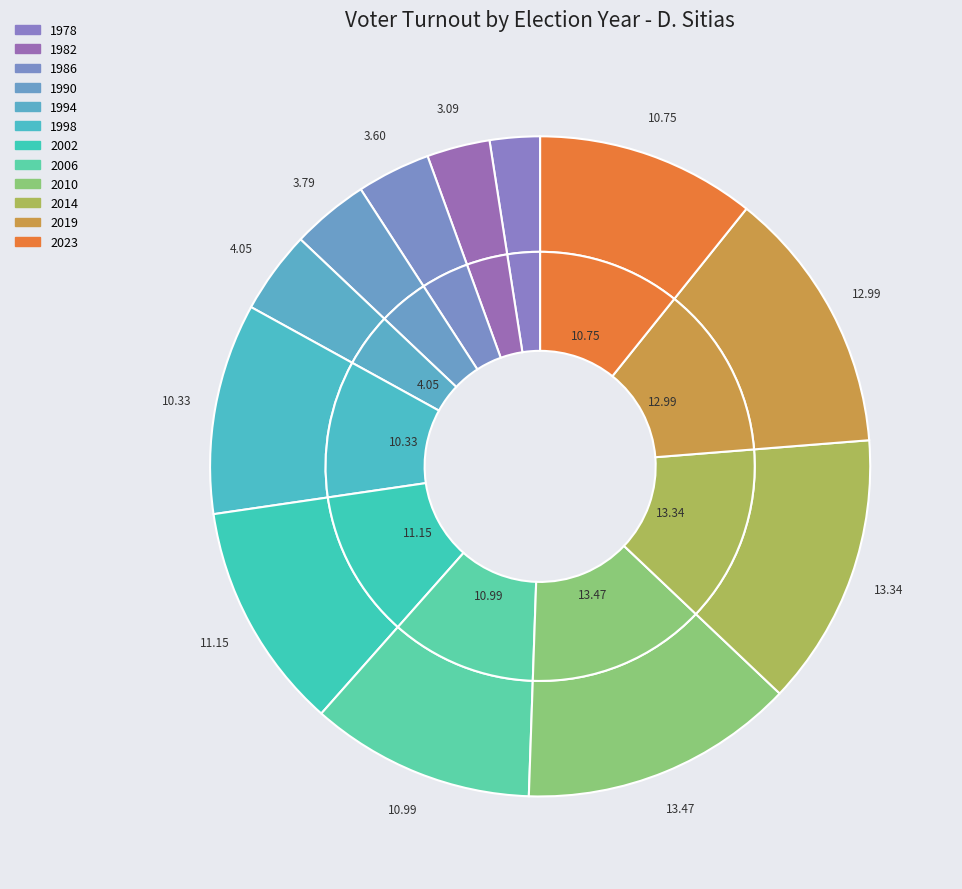

Rank the categories by value from highest to lowest.

2010, 2014, 2019, 2002, 2006, 2023, 1998, 1994, 1990, 1986, 1982, 1978